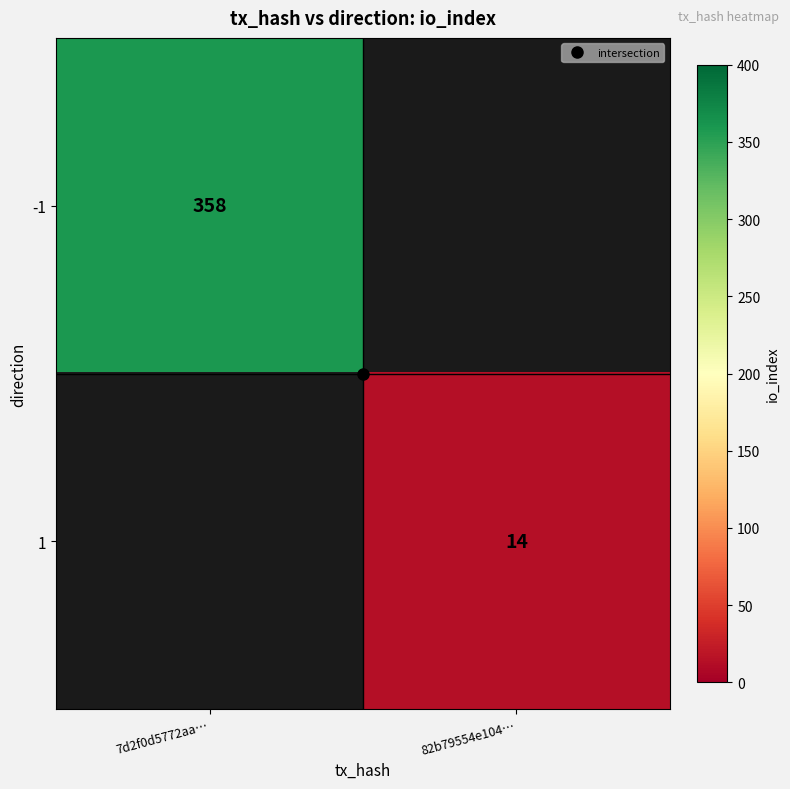

How many positive values does the -1 series have?

1